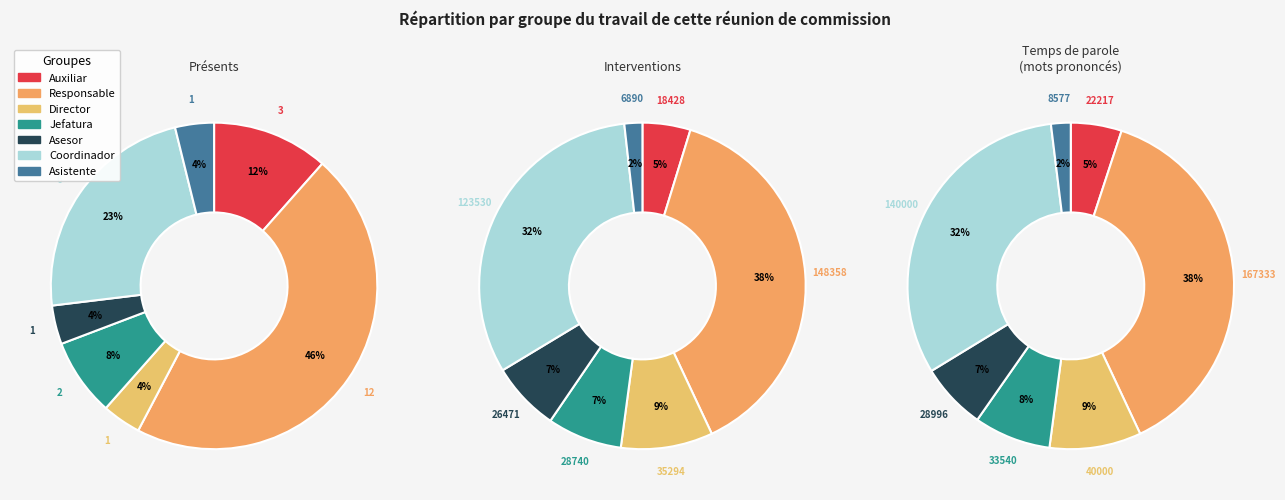

To the nearest percent, what percentage of the pie is Director?

4%